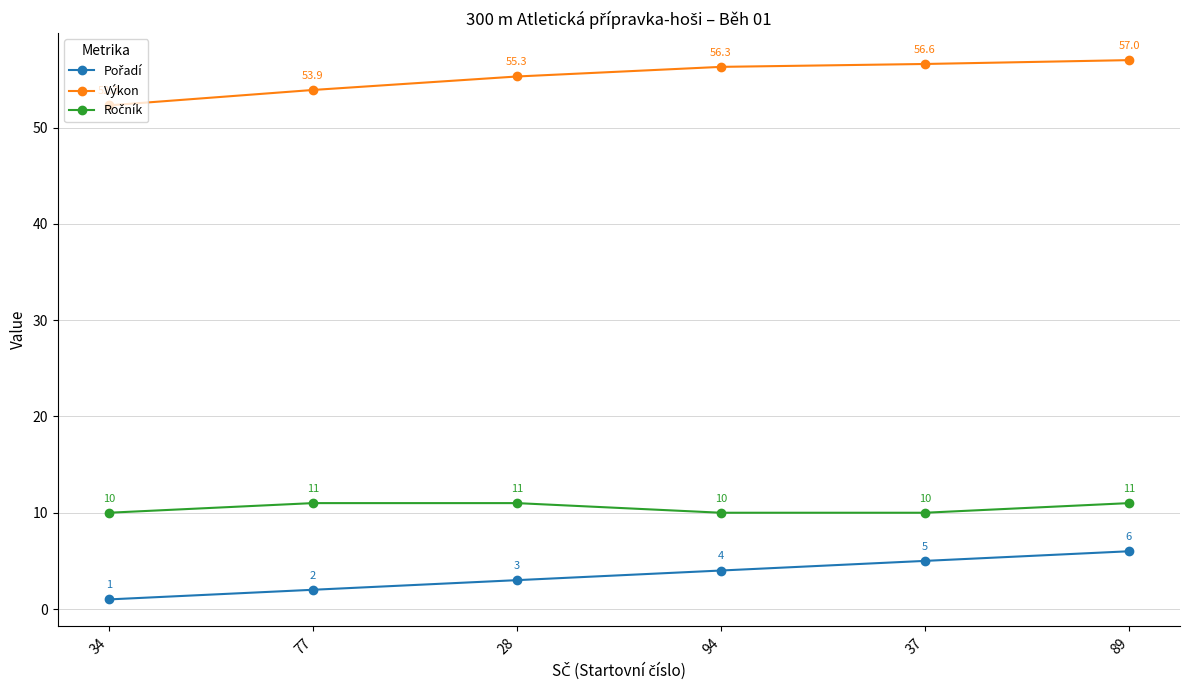

Rank the categories by Výkon value from highest to lowest.

89, 37, 94, 28, 77, 34